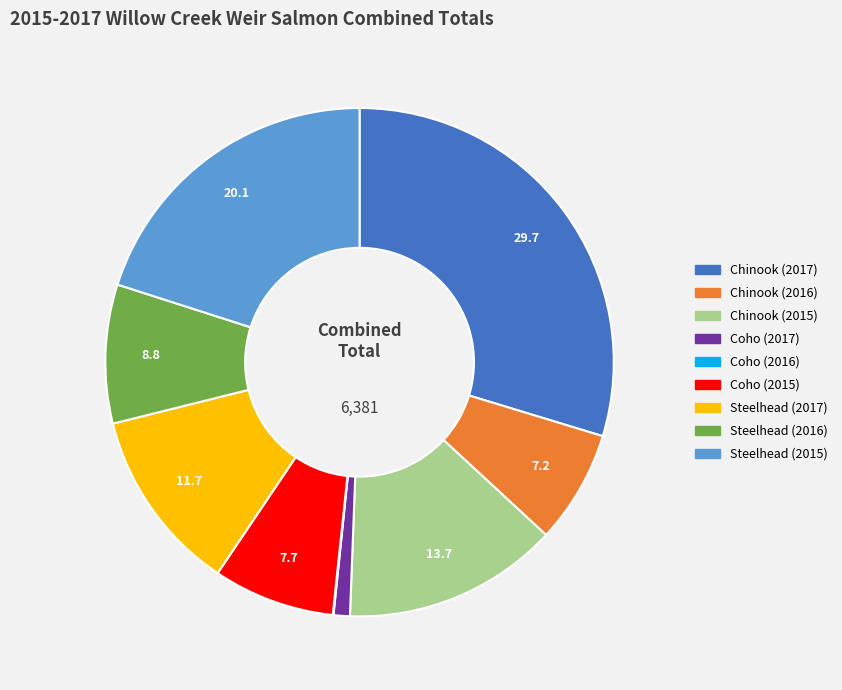

Which has a higher value, Steelhead (2015) or Chinook (2017)?

Chinook (2017)